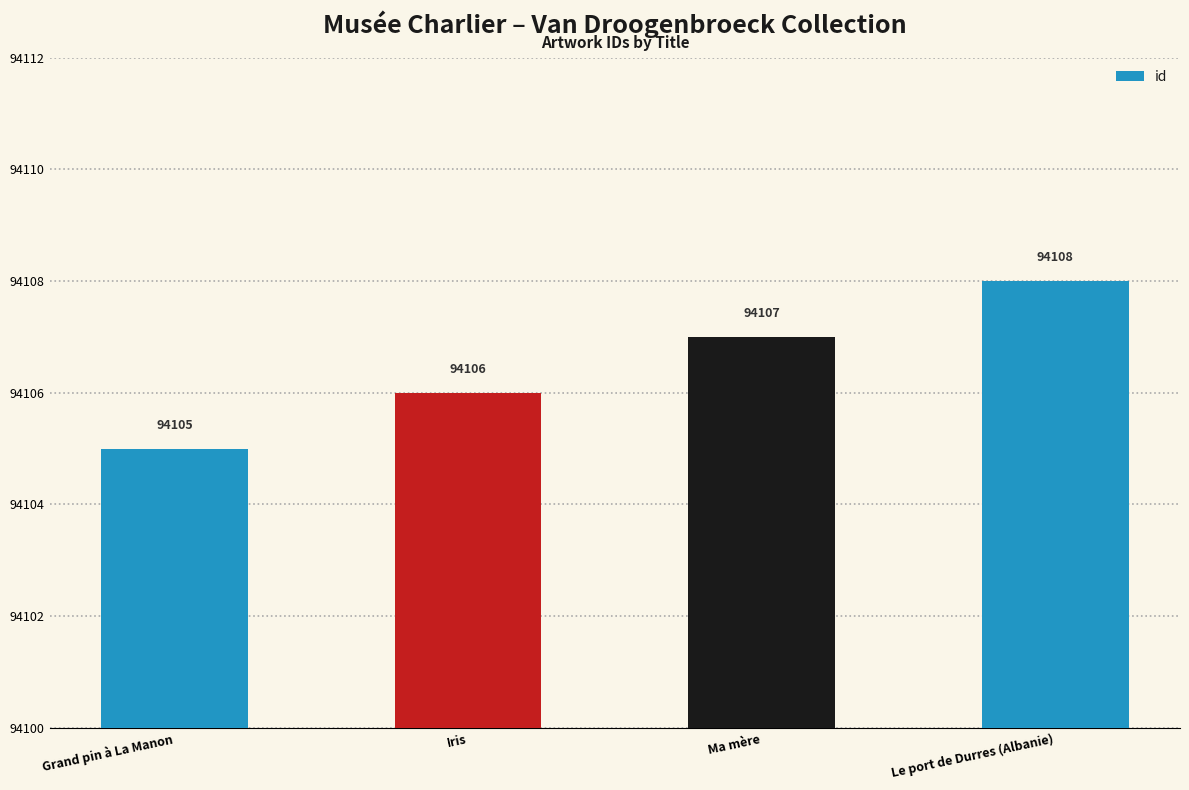

Does the chart contain any negative values?

No